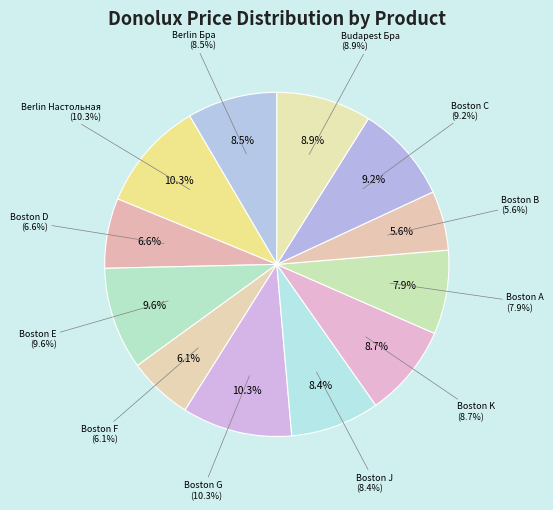

To the nearest percent, what is the difference between the largest and smallest slice percentages?

5%